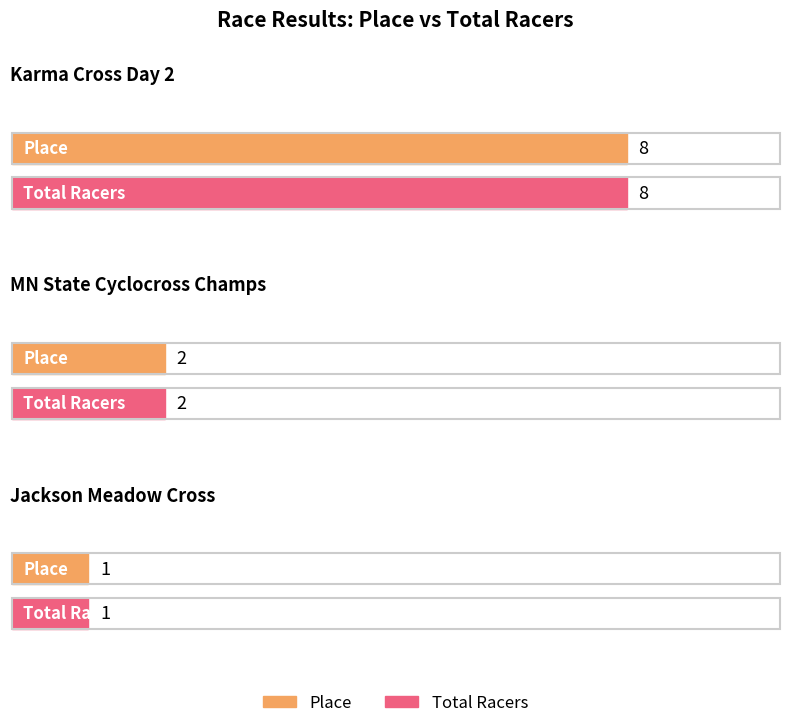

Which series changed the most between Karma Cross Day 2 and MN State Cyclocross Championships?

Place